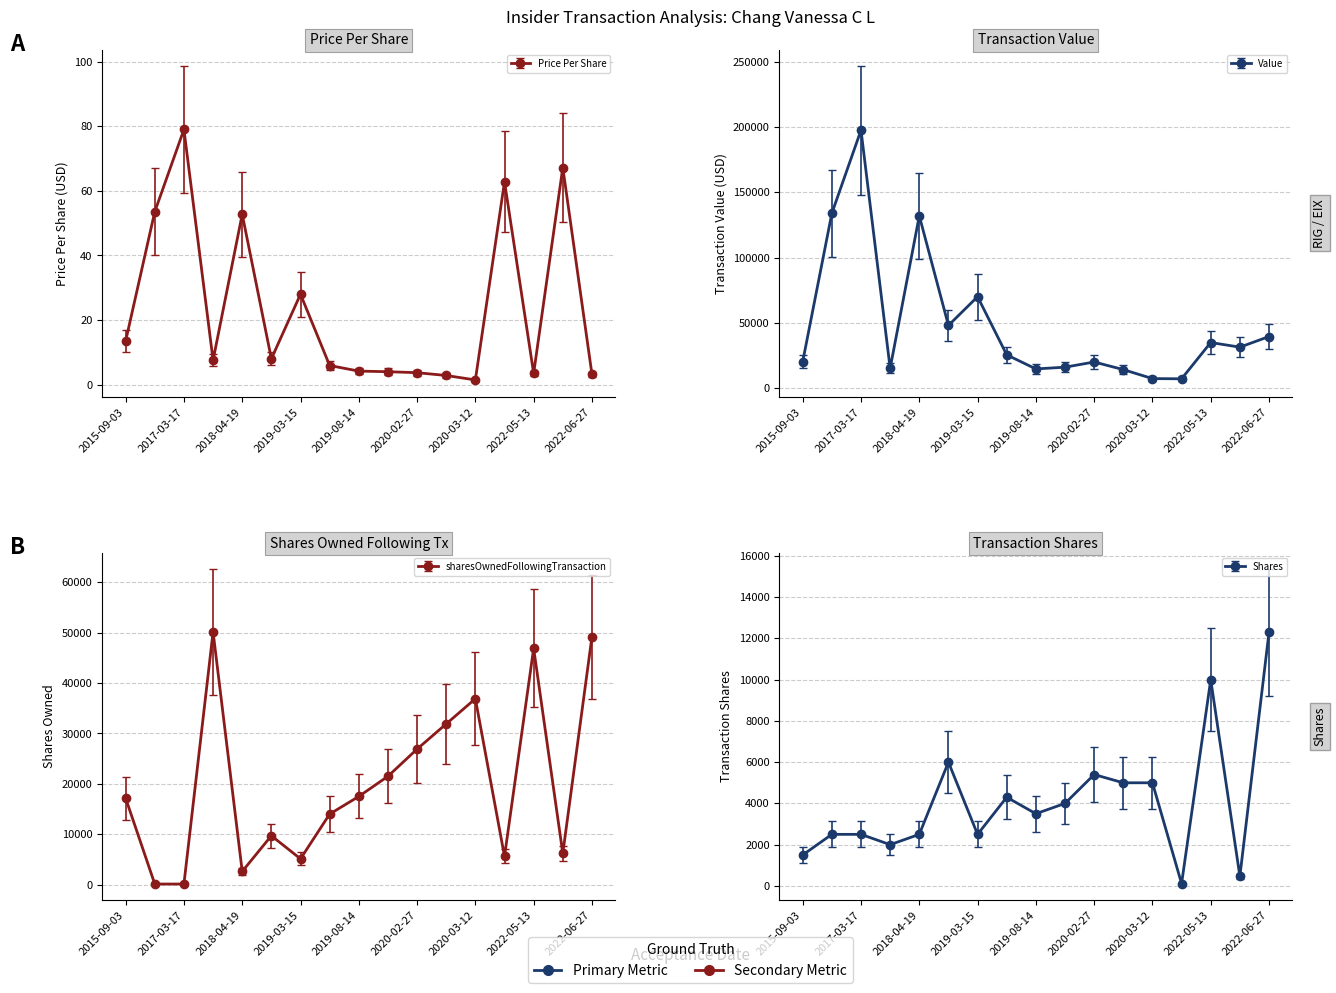

Where is transactionValue nearest to the value 102337?

2018-04-19